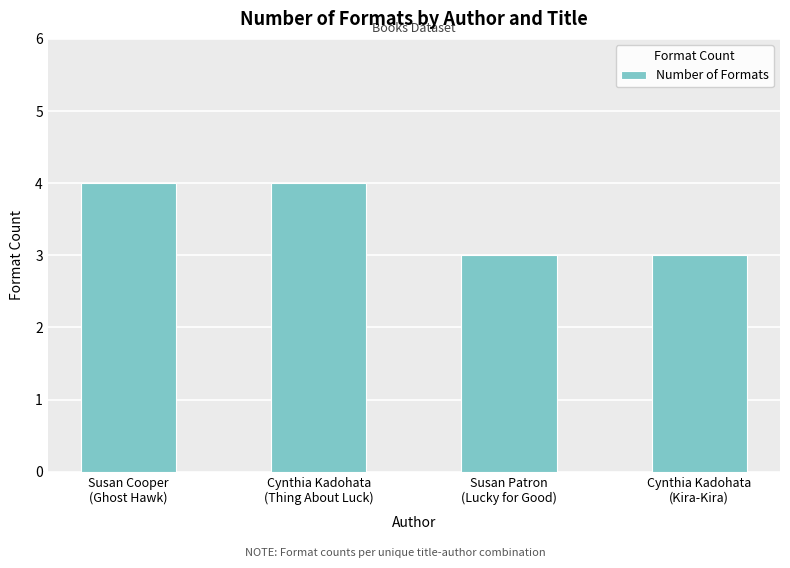

What is the maximum value shown in the chart?

4